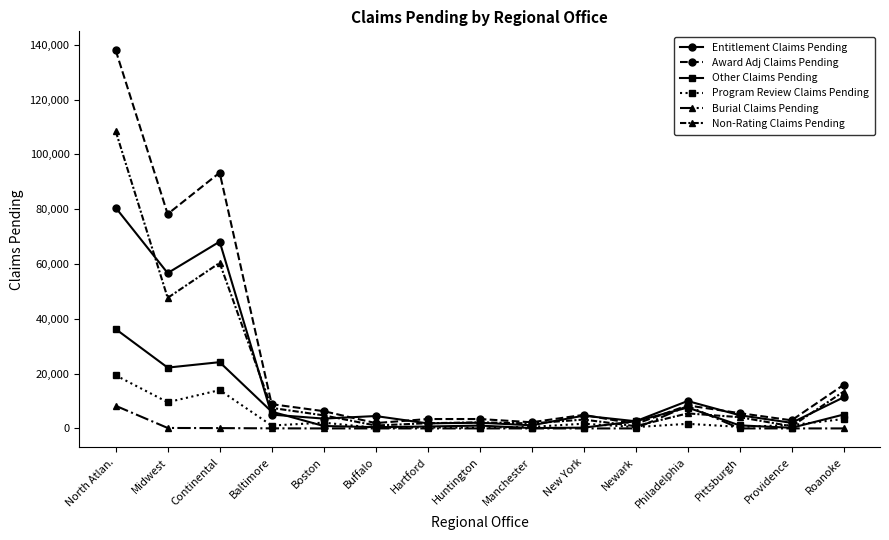

At how many categories does at least one series exceed 34088?

3